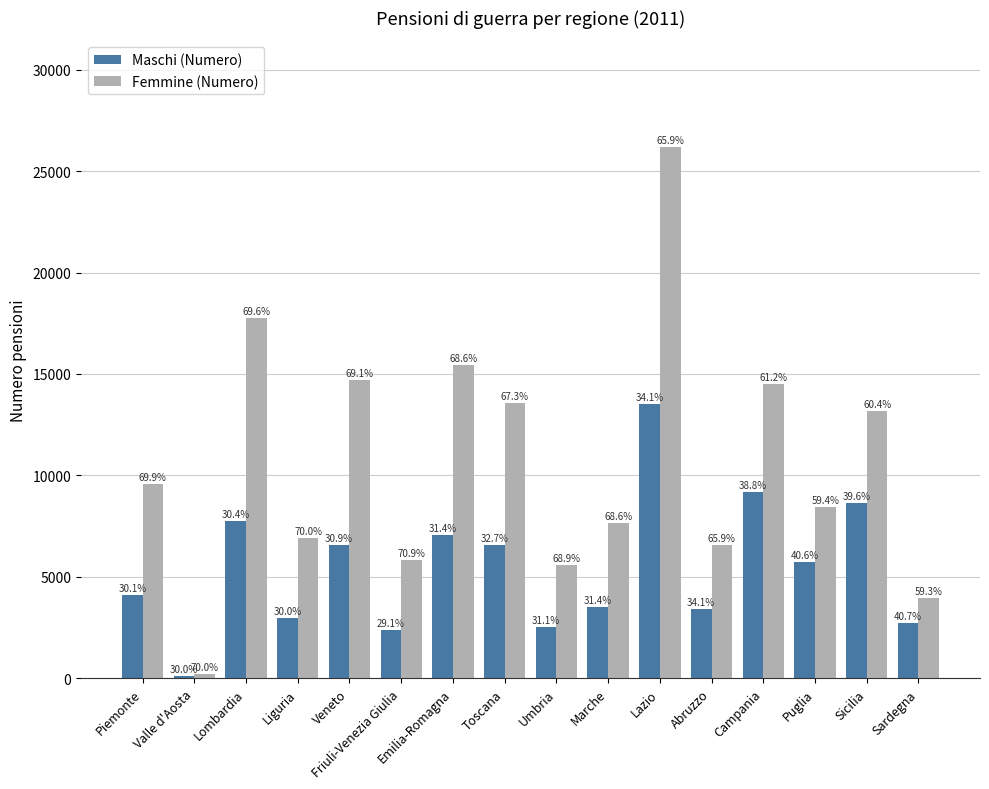

Where does the Maschi (Numero) series first go above 5753?

Lombardia